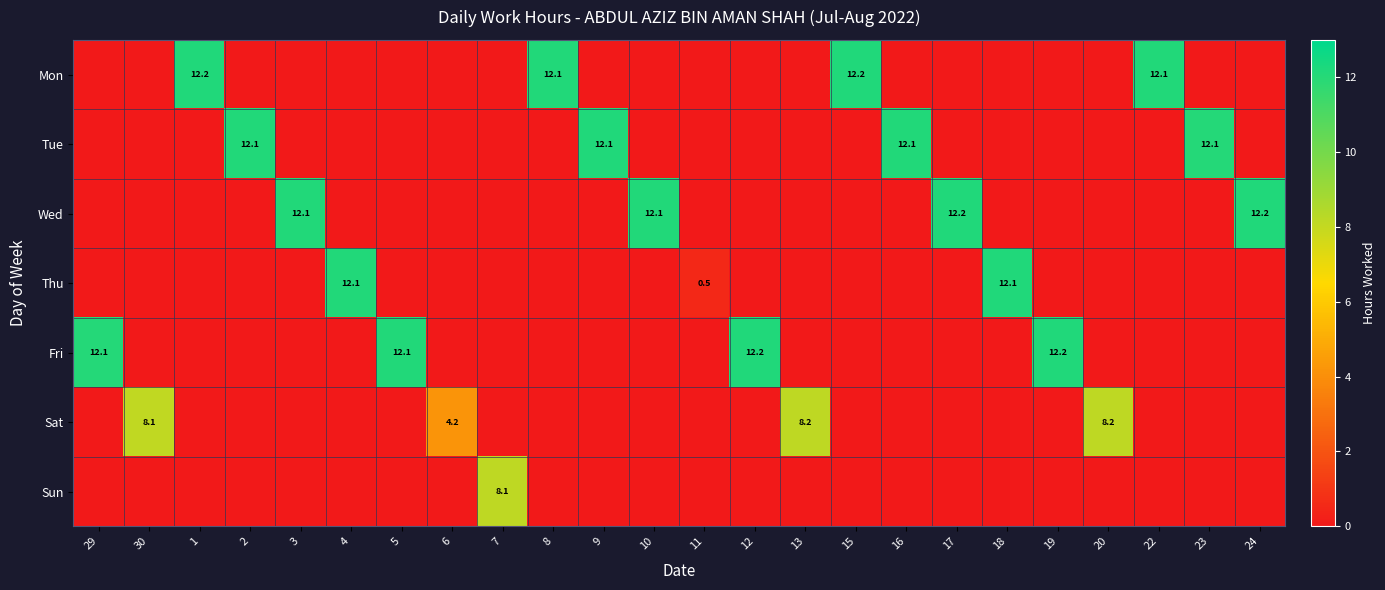

The value of Wed at 17 is 12.2. True or false?

True